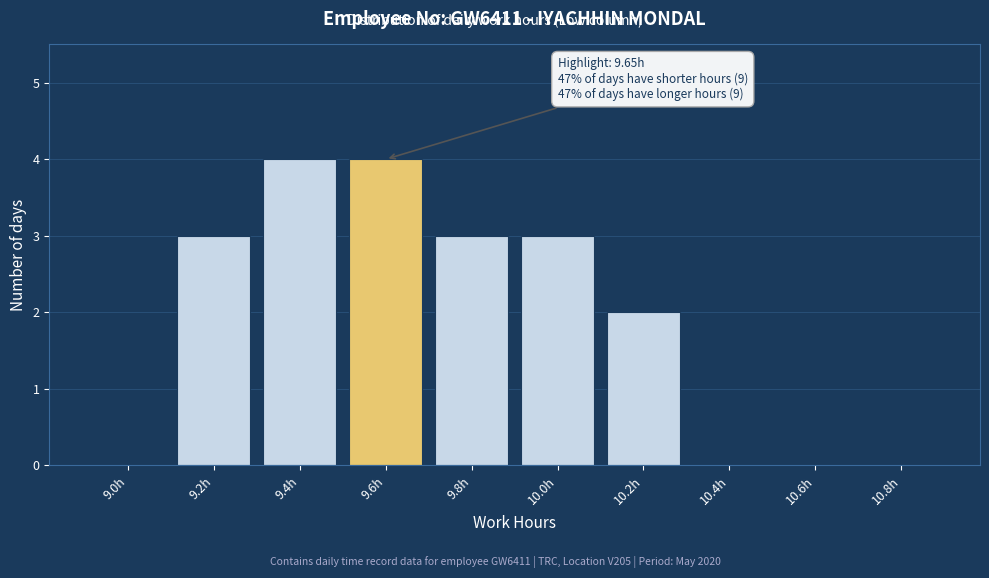

Reading left to right, list all the values displayed in this chart.

9.0h=0	9.2h=3	9.4h=4	9.6h=4	9.8h=3	10.0h=3	10.2h=2	10.4h=0	10.6h=0	10.8h=0